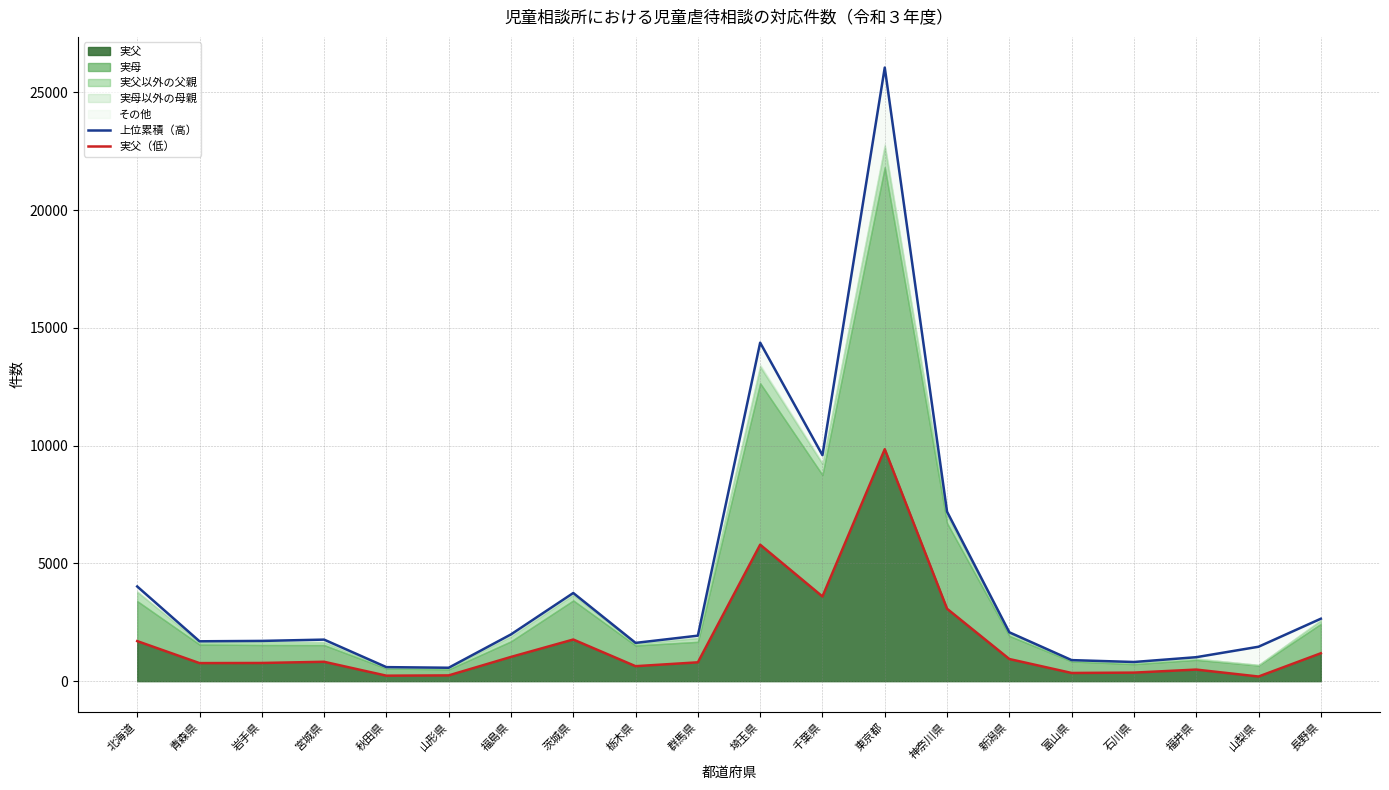

Where is 実父（低） nearest to the value 5022?

埼玉県